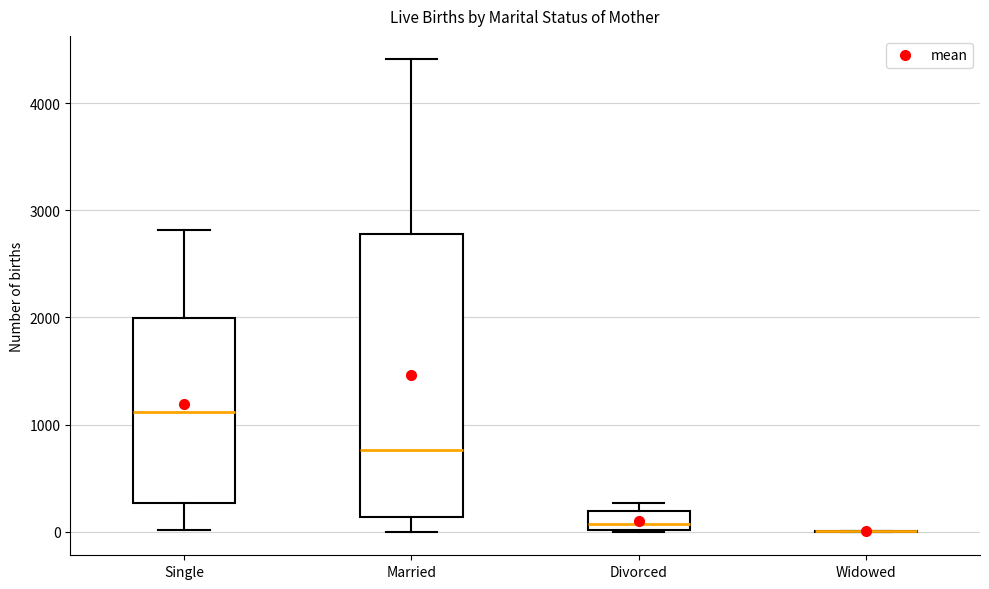

Reading left to right, transcribe this box plot: for each box, give where its median line is, the range the box spans, and where its two whiskers end, as read against the y-axis. The values are not printed on the chart, so give them approximately, as read against the axis.

Single: median 1100, box 300 to 2000, whiskers 0 to 2800
Married: median 800, box 100 to 2800, whiskers 0 to 4400
Divorced: median 100, box 0 to 200, whiskers 0 to 300
Widowed: box collapsed to a line at 0, whiskers 0 to 0